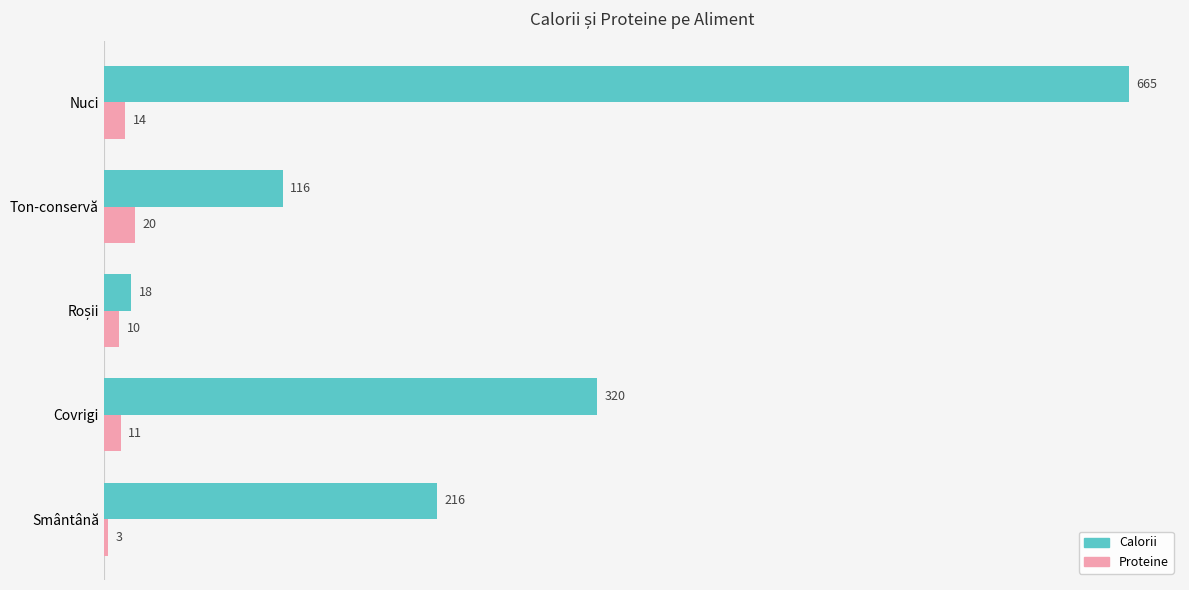

What is the difference between the Proteine values at Covrigi and Nuci?

3